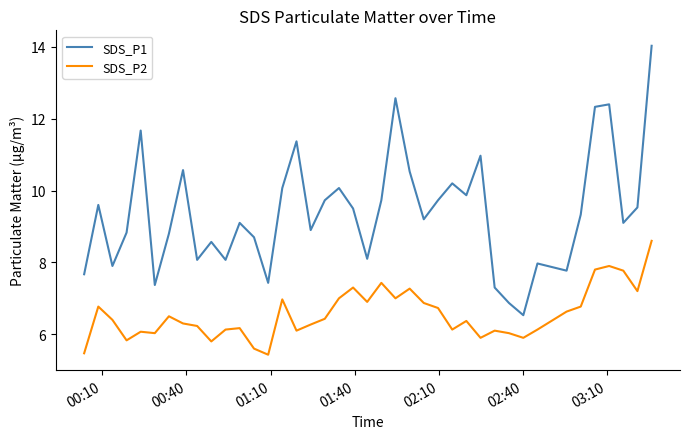

What is the difference between the maximum and second lowest values in the SDS_P2 series?

3.1